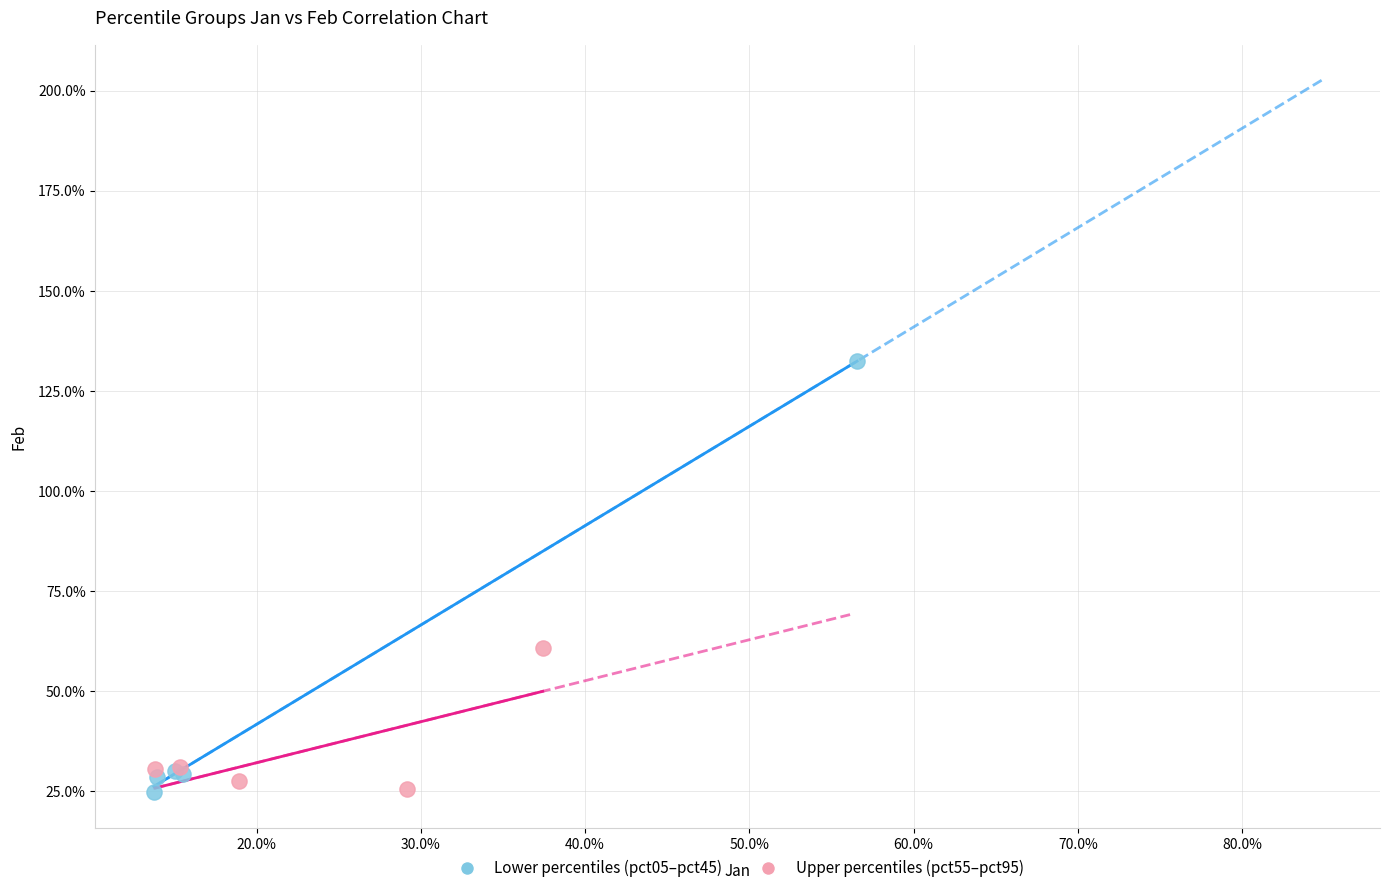

Which series contains the highest Y value?

Lower percentiles (pct05–pct45)